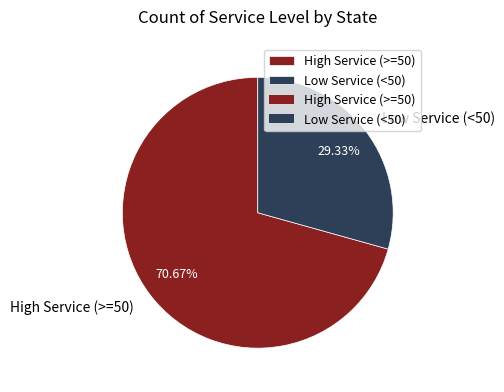

How many slices are in this pie chart?

2